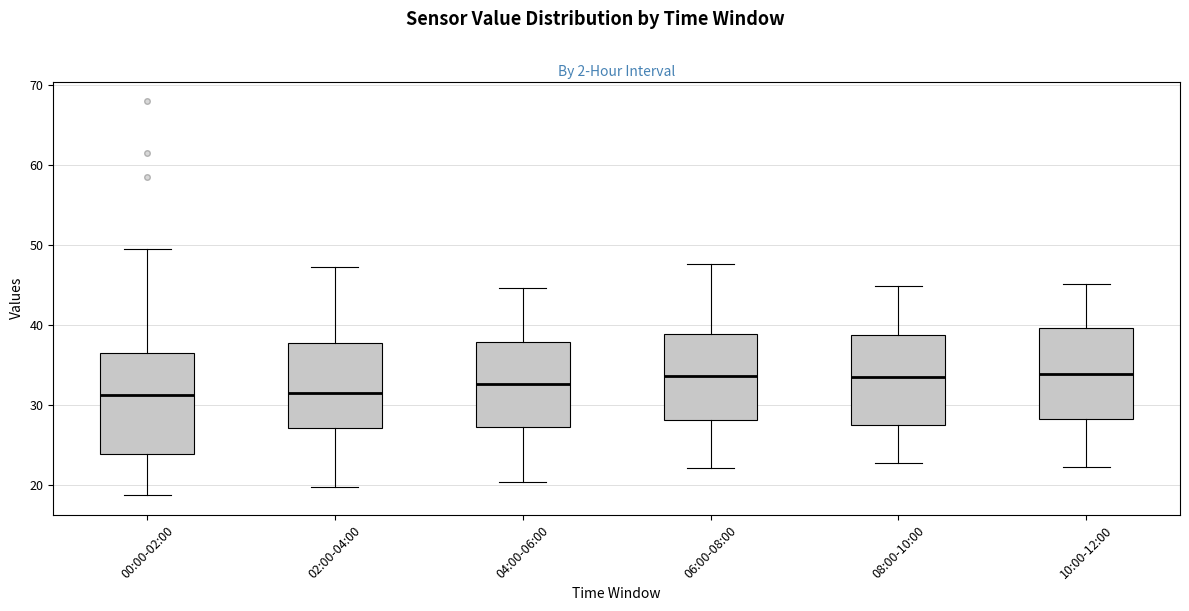

Where does the upper whisker of the box for 10:00-12:00 end on the y-axis? The values are not printed on the chart, so give them approximately, as read against the axis.

45